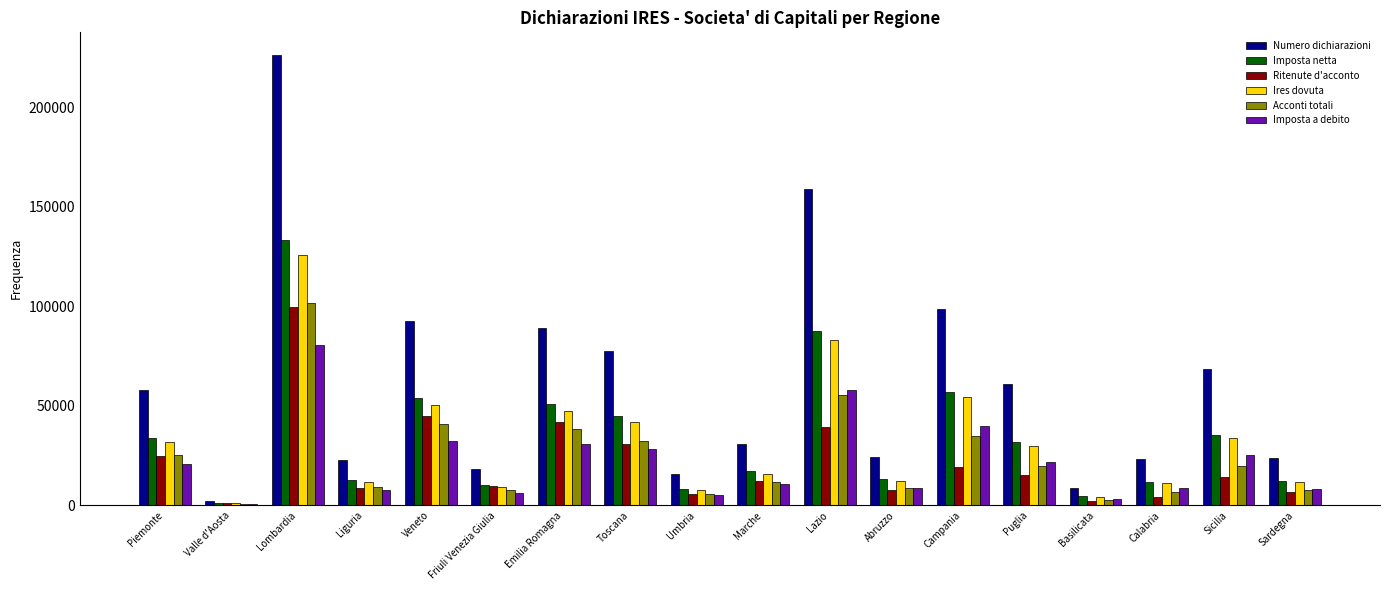

The value of Acconti totali at Toscana is 32307. True or false?

True